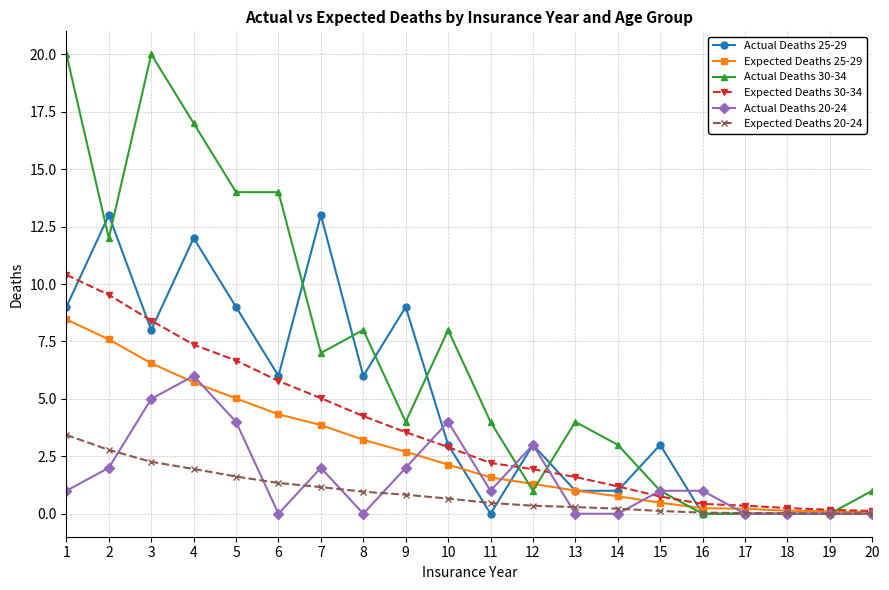

Which series has the largest total across all categories?

Actual Deaths 30-34